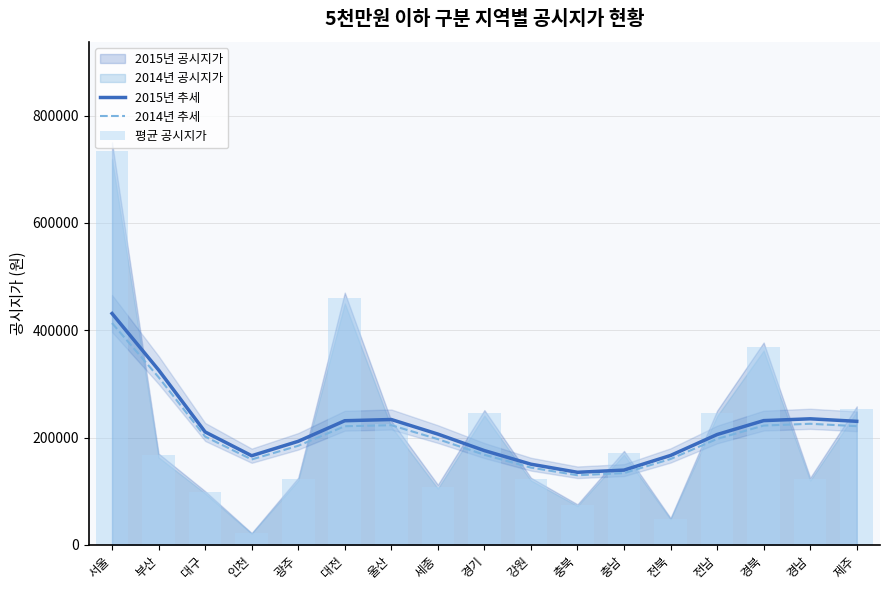

Rank the series by their maximum value, from lowest to highest.

2014년 추세, 2015년 추세, 평균 공시지가